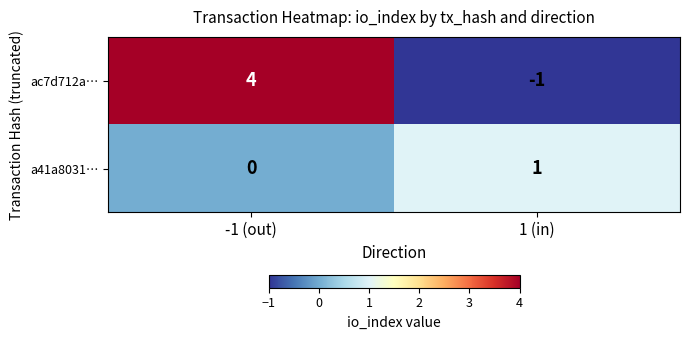

Reading left to right, transcribe all the data shown in this chart.

ac7d712a…: 4	-1
a41a8031…: 0	1